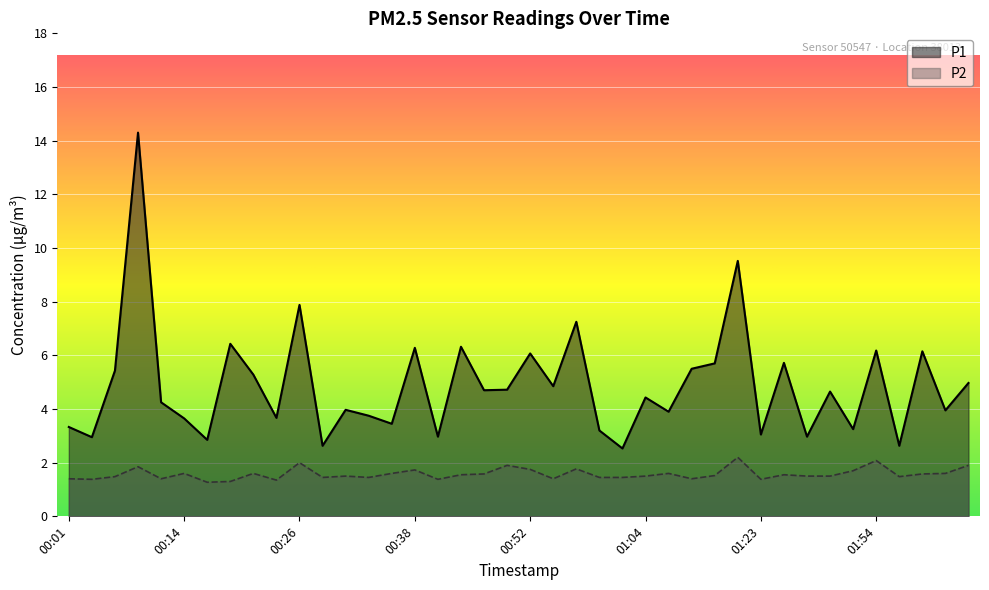

At which category does the chart reach its minimum across all series?

00:16